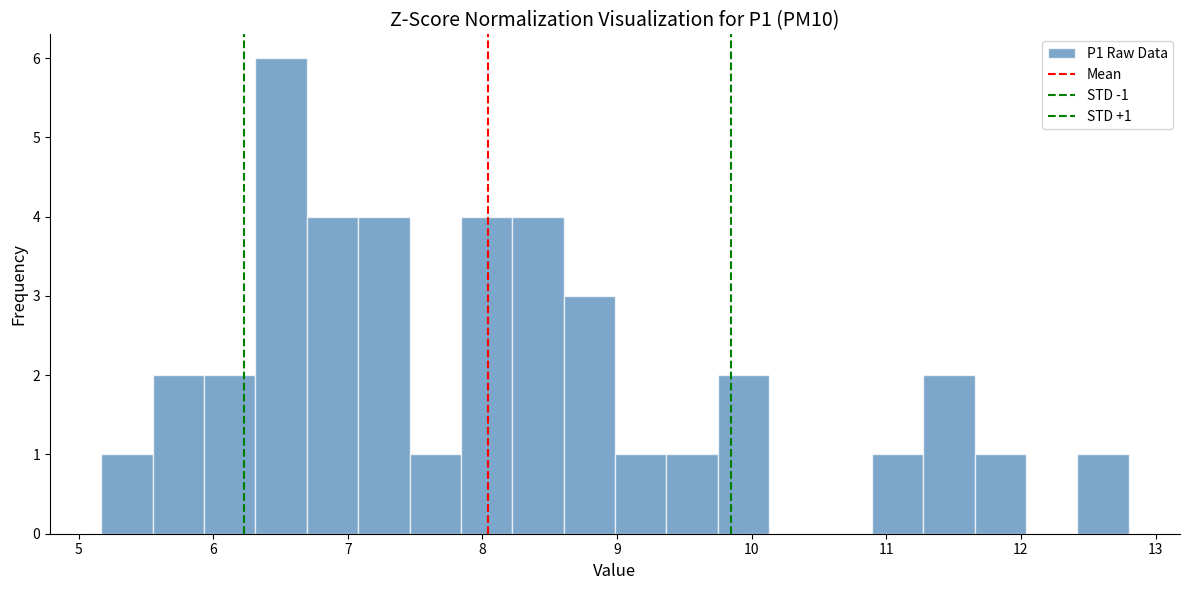

Around what value on the x-axis is the tallest bar? Give the approximate position of its centre, as read against the axis.

6.5